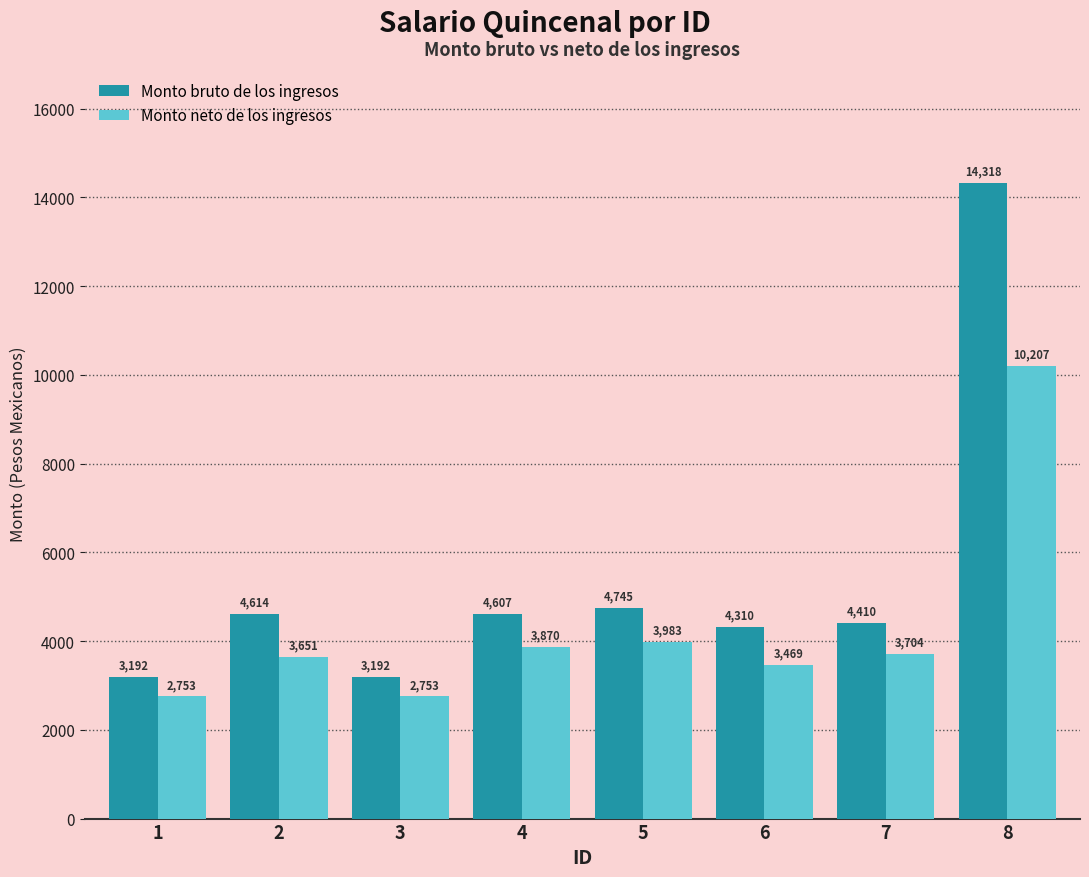

Which series changed the most between 2 and 7?

Monto bruto de los ingresos